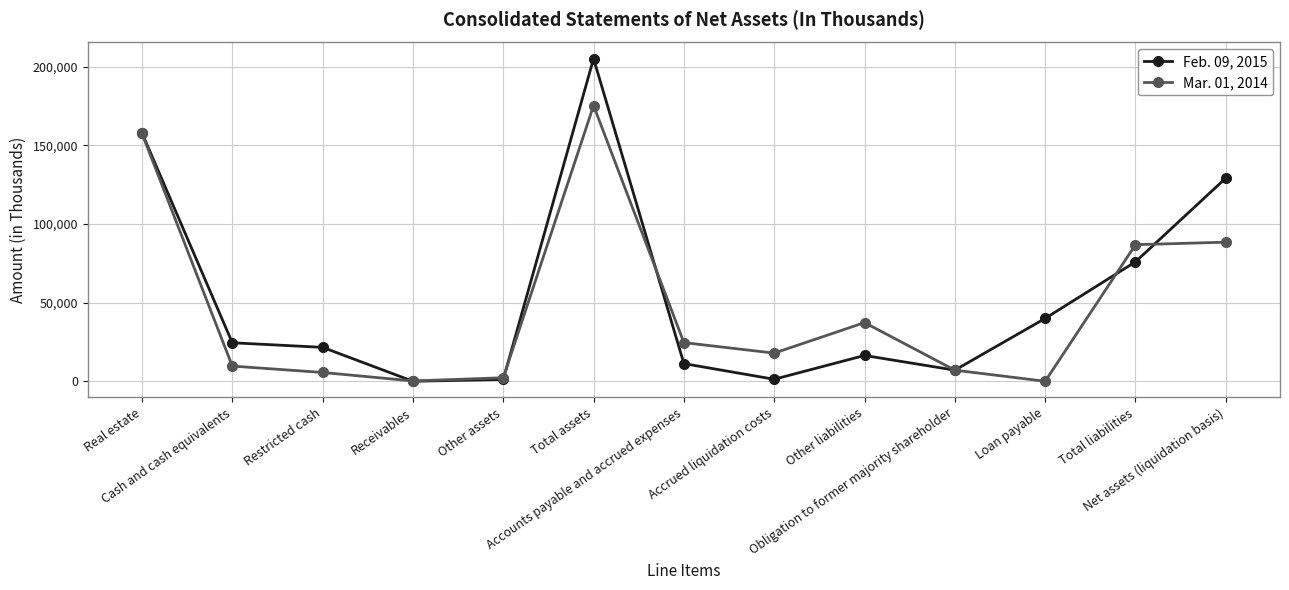

What is the spread (max minus min) of values at Other liabilities?

20895